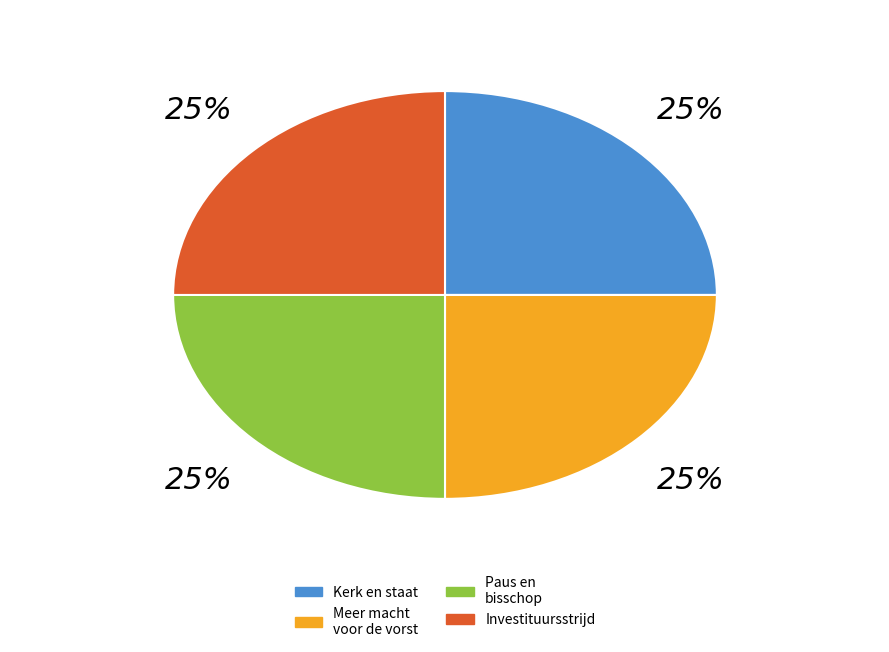

Is it true that Paus en bisschop is 25% of the pie?

True